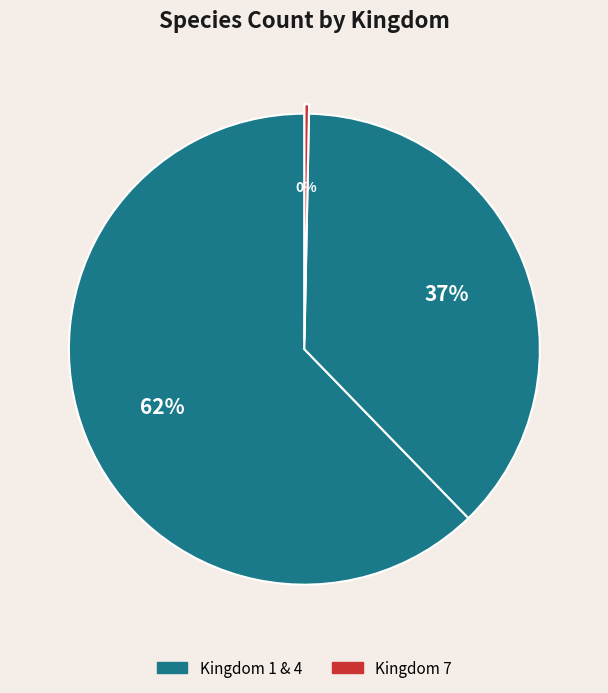

How many slices are in this pie chart?

3